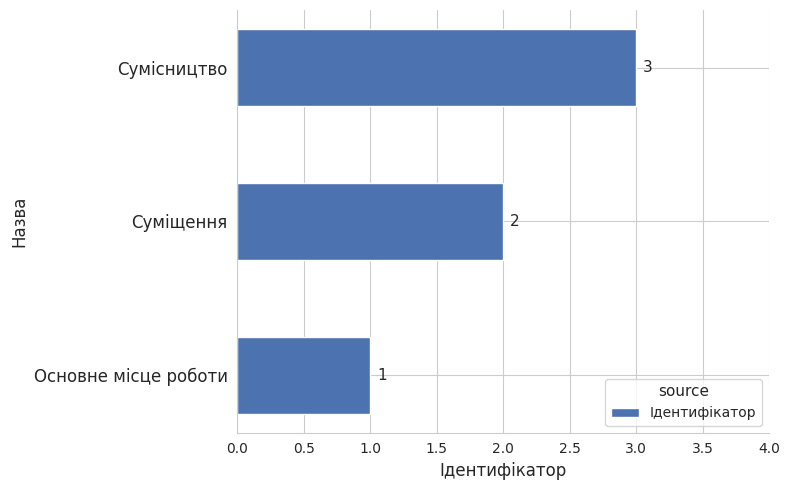

Which label corresponds to the smallest value in the chart?

Основне місце роботи